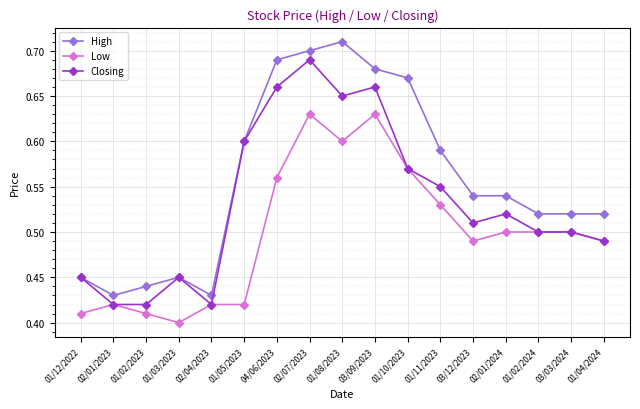

What position from the right is 03/12/2023?

5